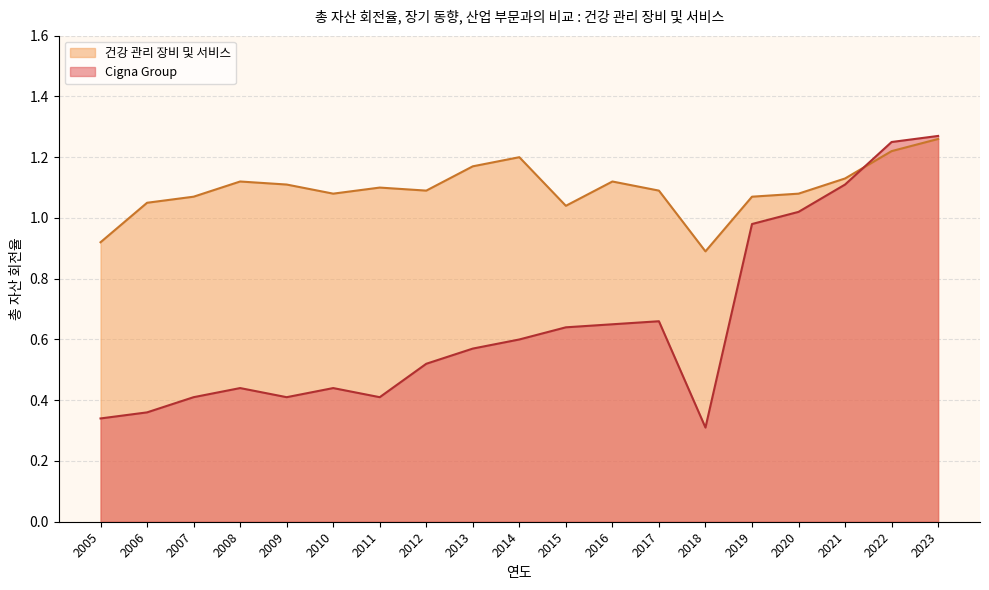

Does the chart have visible grid lines?

Yes